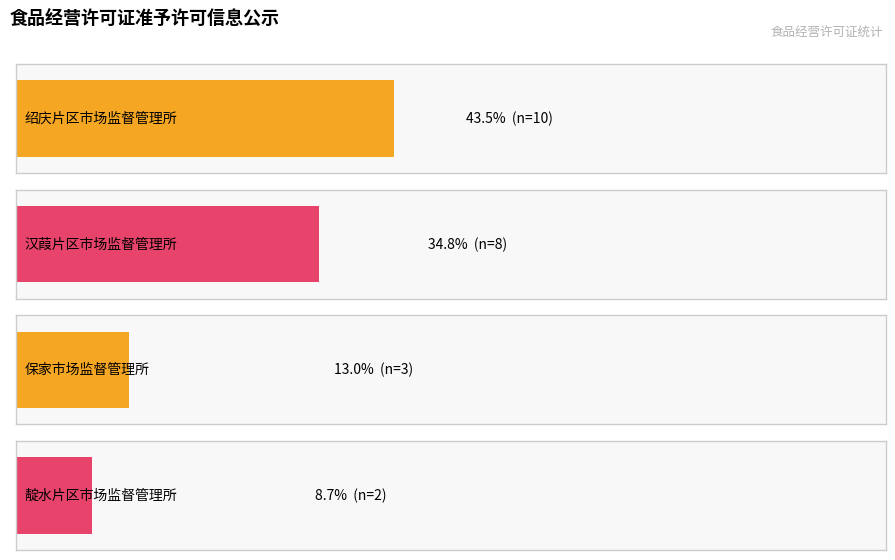

Are the bars horizontal?

Yes